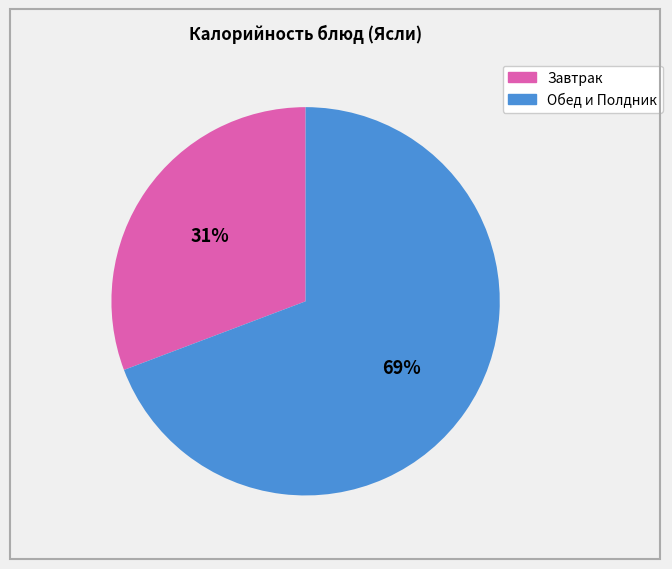

How many slices are in this pie chart?

2